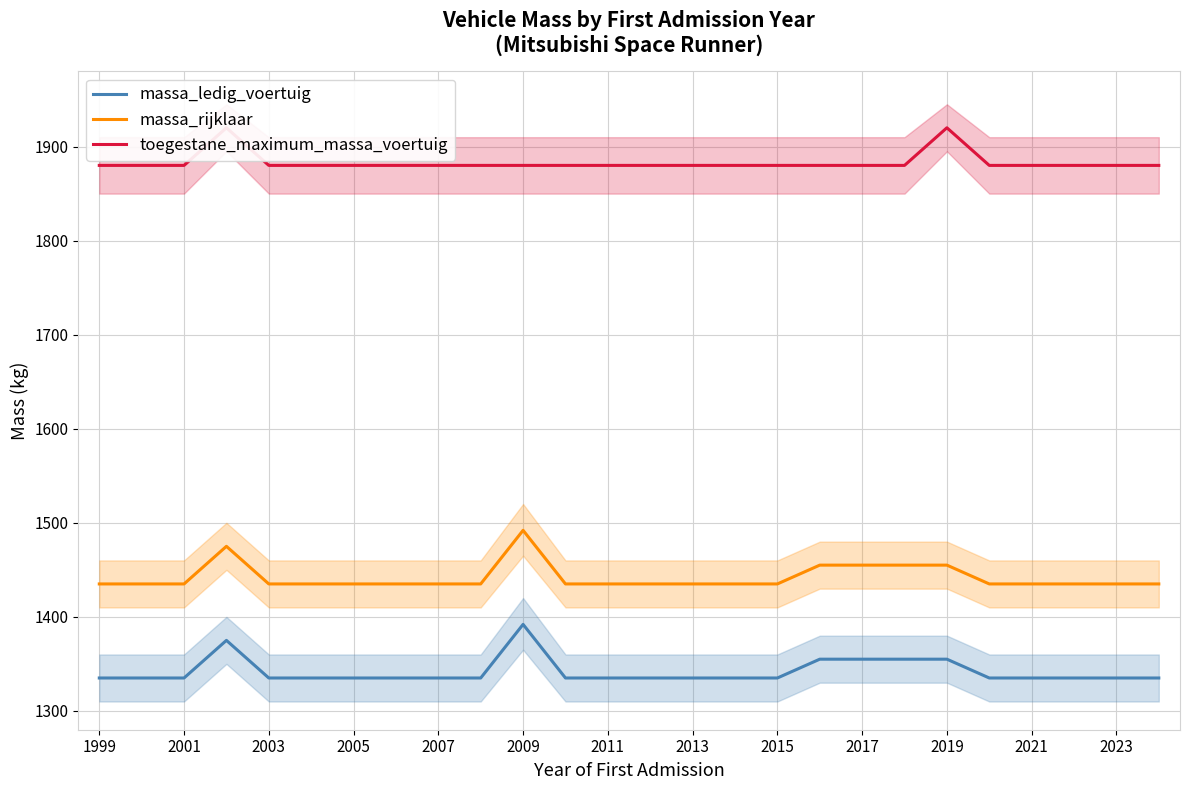

True or false: toegestane_maximum_massa_voertuig and massa_ledig_voertuig cross at least once.

False